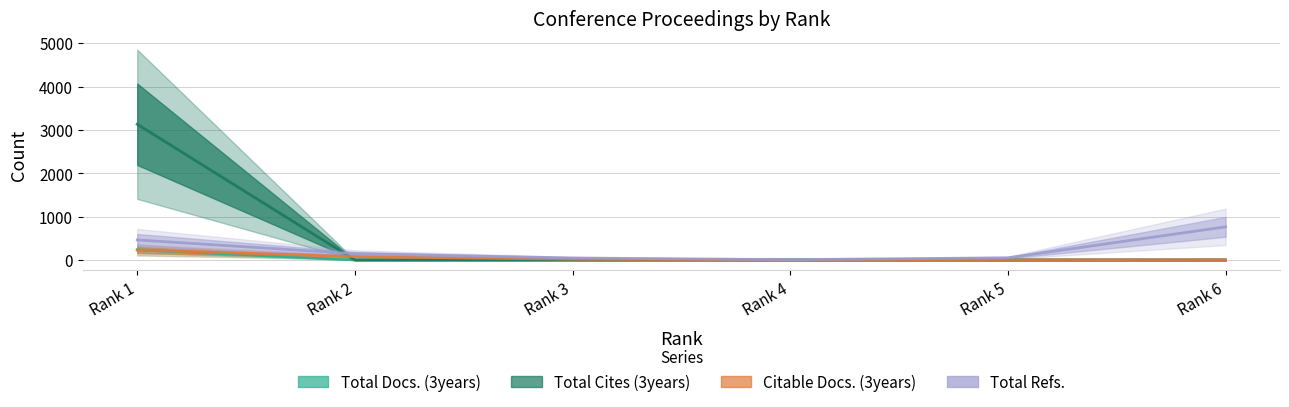

Rank the series at Rank 5 from lowest to highest value.

Total Docs. (3years), Total Cites (3years), Citable Docs. (3years), Total Refs.